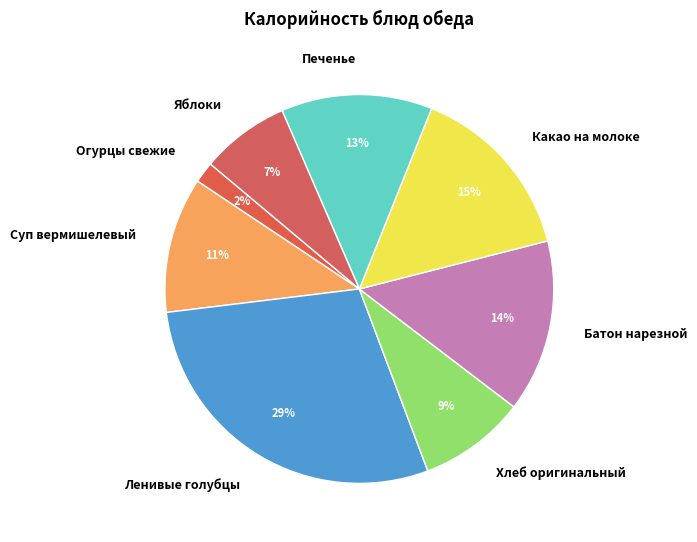

Rank the categories by value from lowest to highest.

Огурцы свежие, Яблоки, Хлеб оригинальный, Суп вермишелевый, Печенье, Батон нарезной, Какао на молоке, Ленивые голубцы